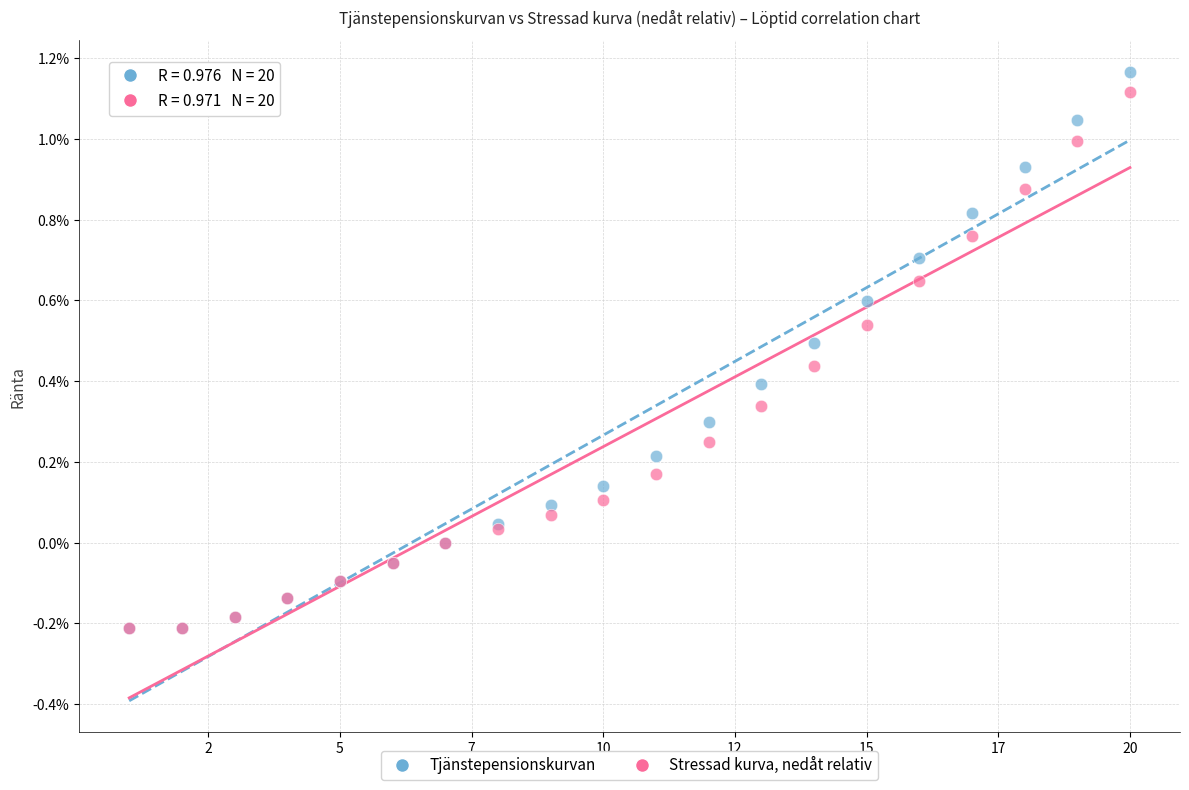

Which series reaches the maximum Y coordinate?

Tjänstepensionskurvan